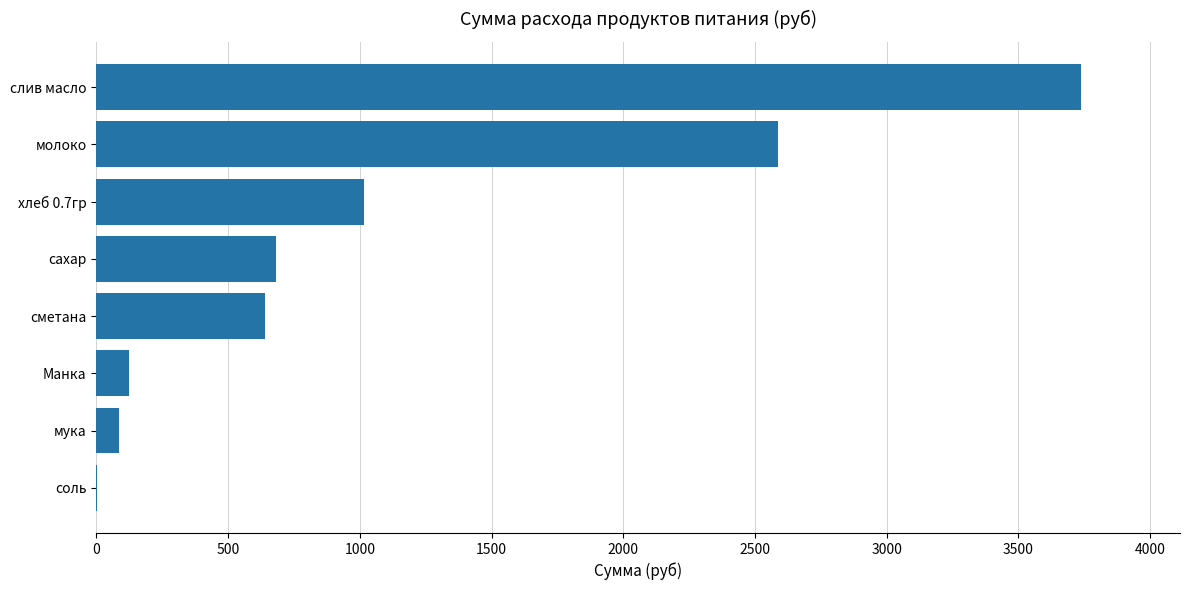

Is it true that the value at молоко is 2586.2?

True